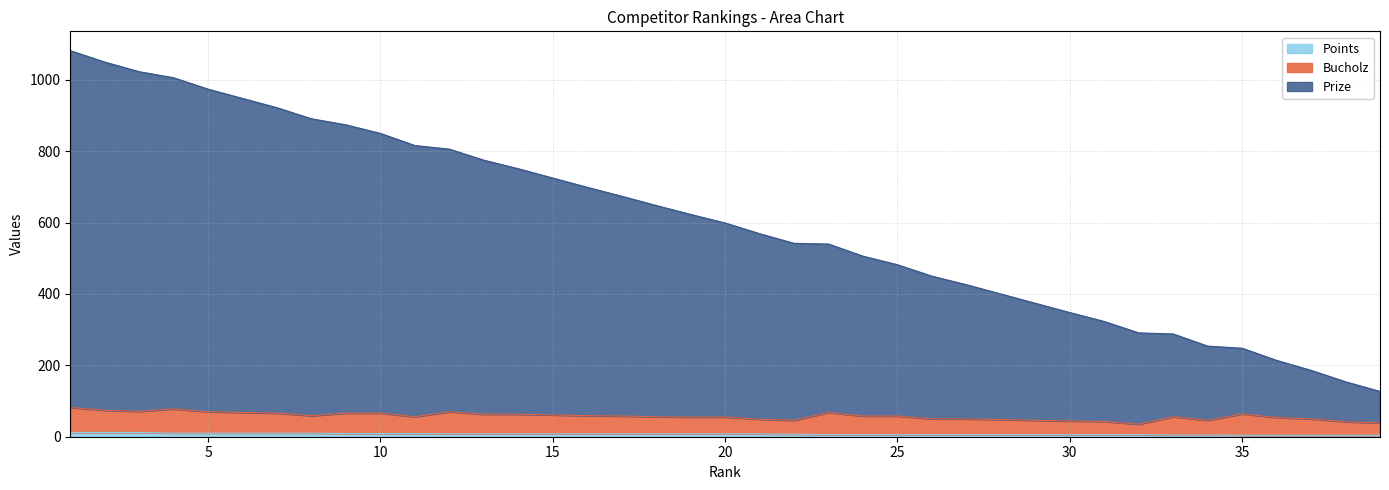

What is the difference between the Points values at 7 and 22?

3